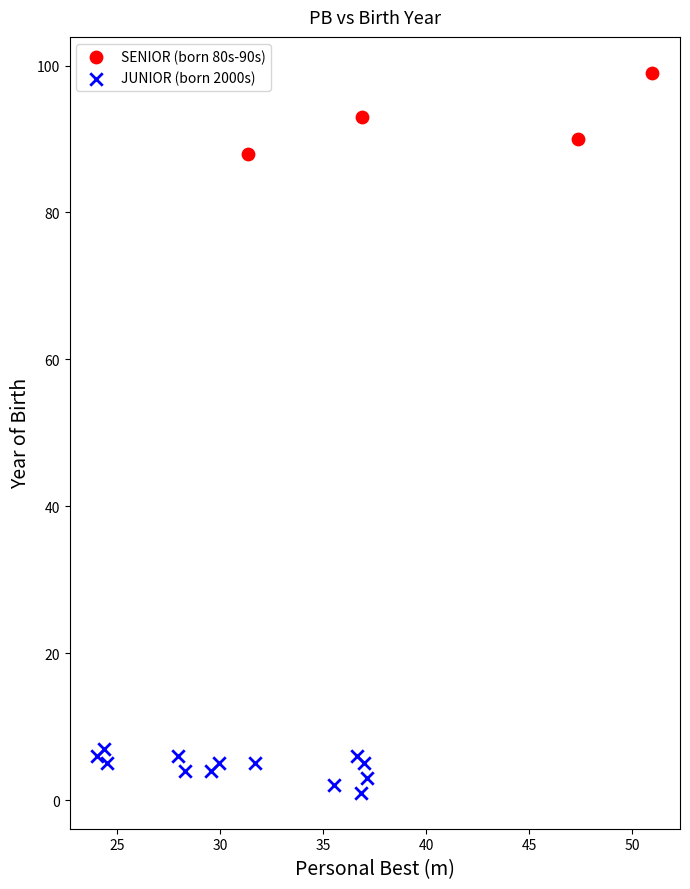

What are all the series names shown in the legend?

SENIOR (born 80s-90s), JUNIOR (born 2000s)